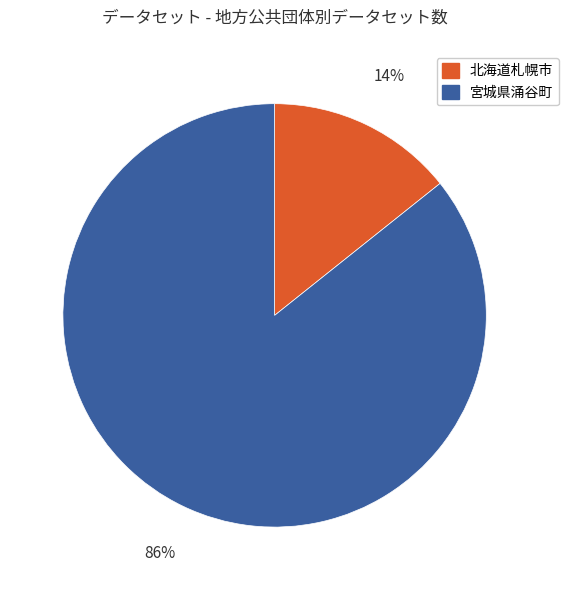

Rank the categories by value from lowest to highest.

北海道札幌市, 宮城県涌谷町